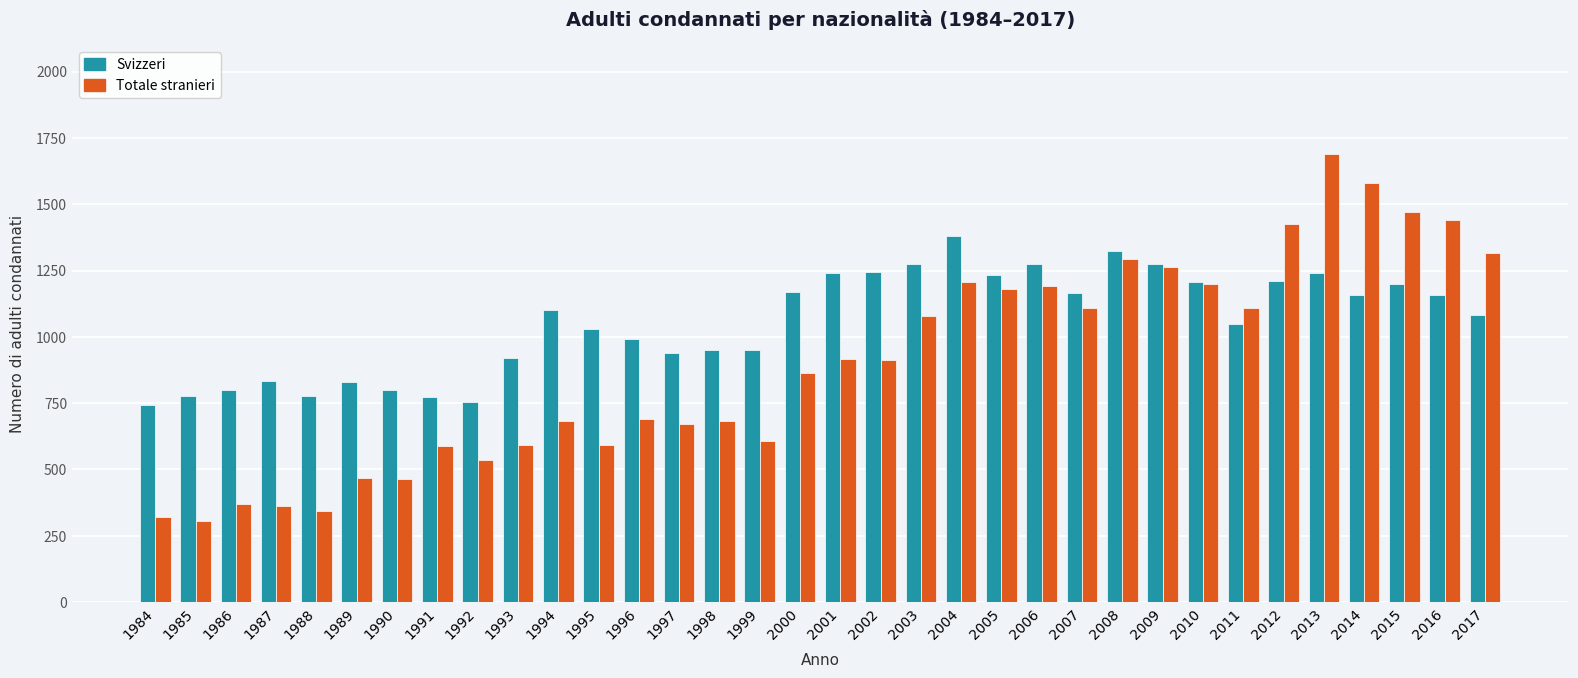

Is the value of Svizzeri at 2008 greater than the value of Totale stranieri at 2008?

Yes